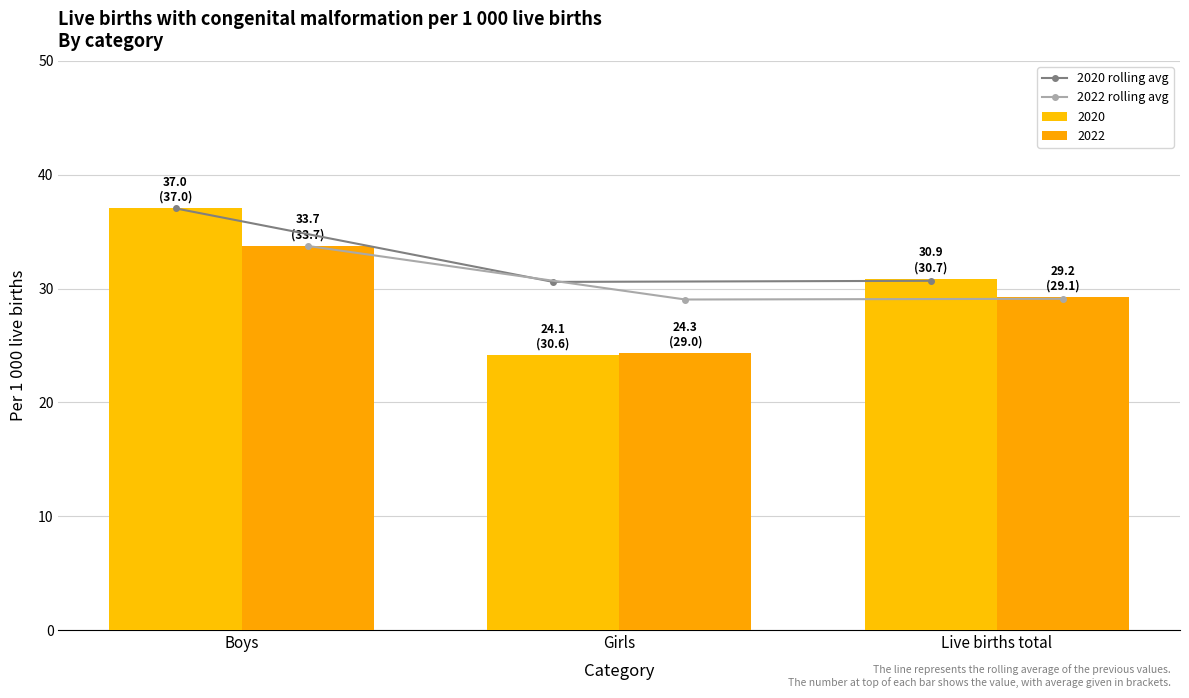

What is the sum of the 2020 rolling avg values at Live births total and Boys?

67.7